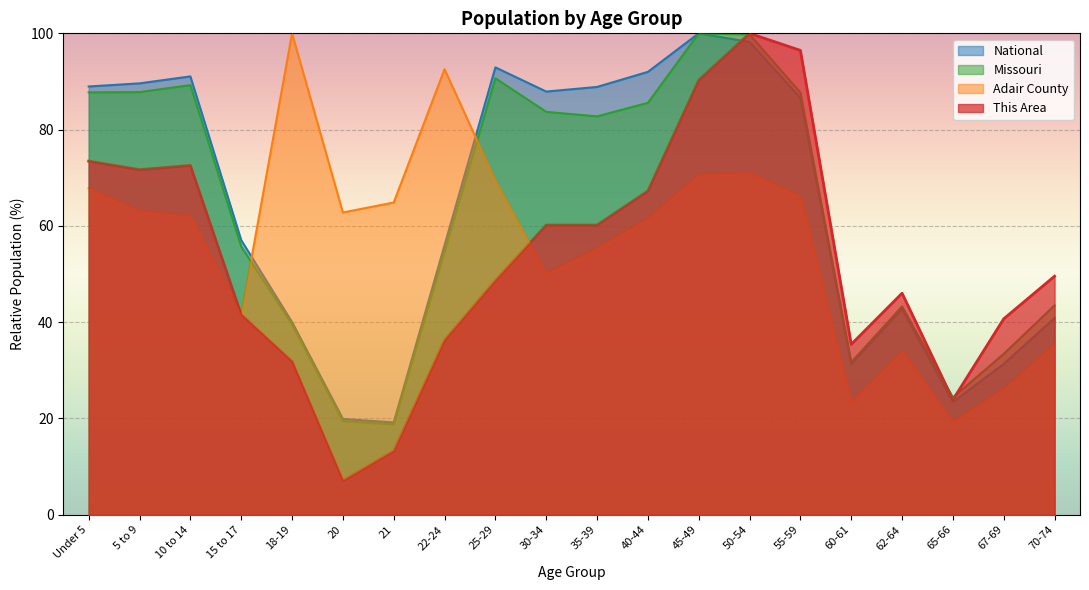

How many intersections are there between Adair County and Missouri?

2